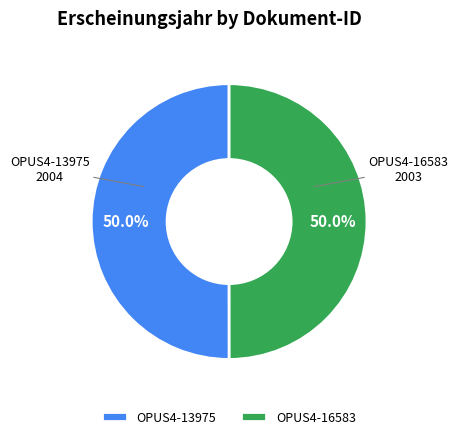

Do OPUS4-16583 and OPUS4-13975 together represent more than half of the pie?

Yes